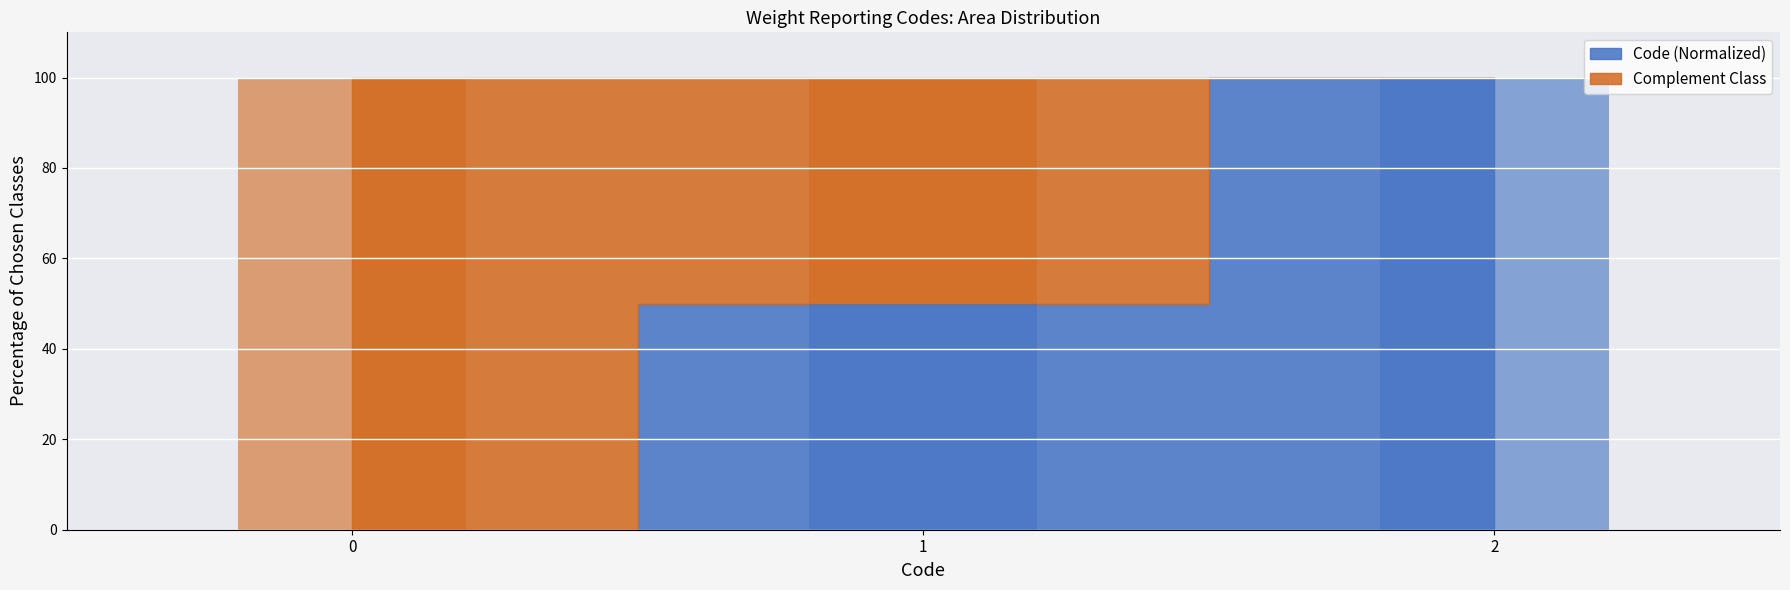

Where does the data first go above 50?

2